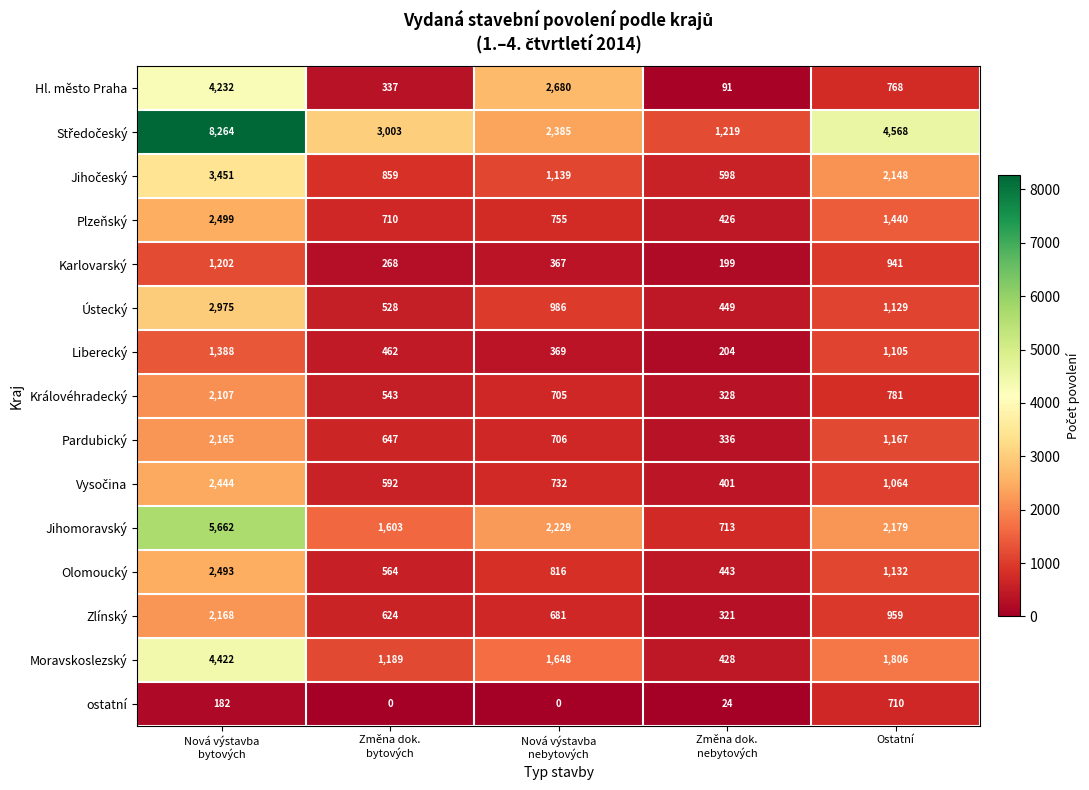

What is the sum of all Plzeňský values?

5830